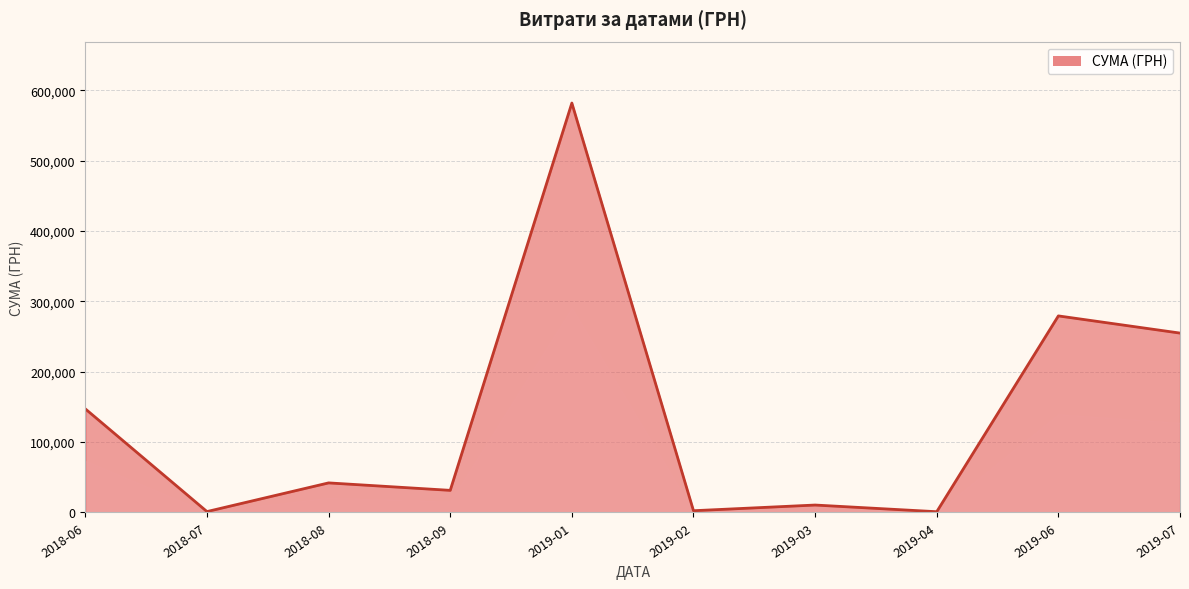

What is the difference between the maximum and minimum values?

580921.2